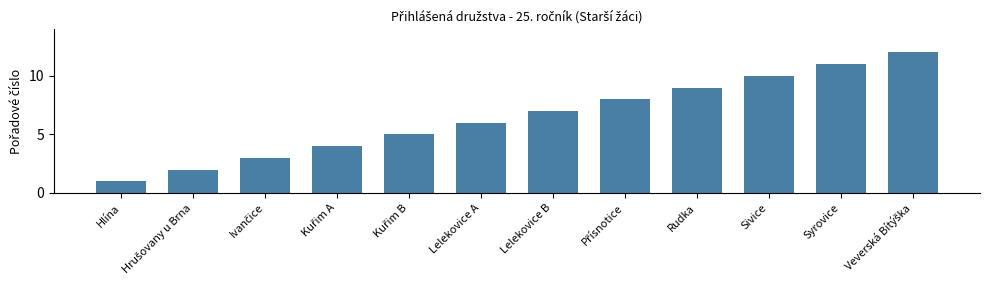

What is the difference between the maximum and second lowest values?

10